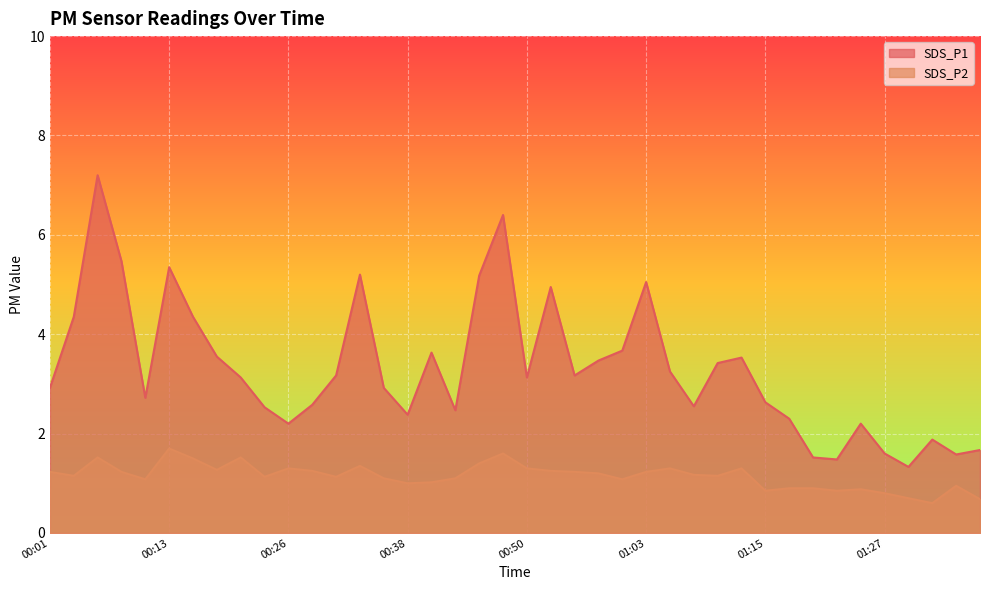

How many categories are shown in the chart?

40